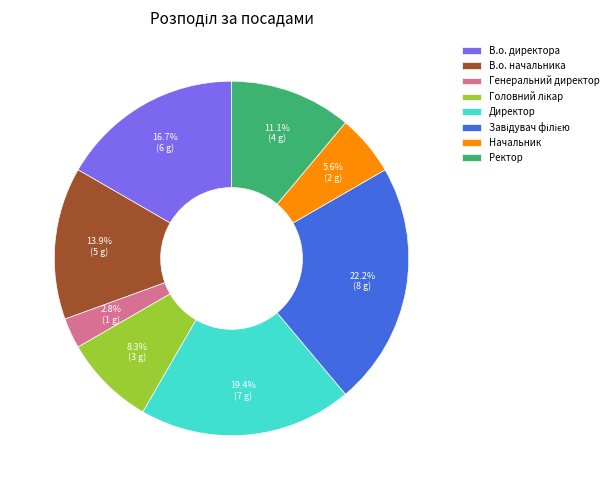

Count the number of slices in the pie.

8